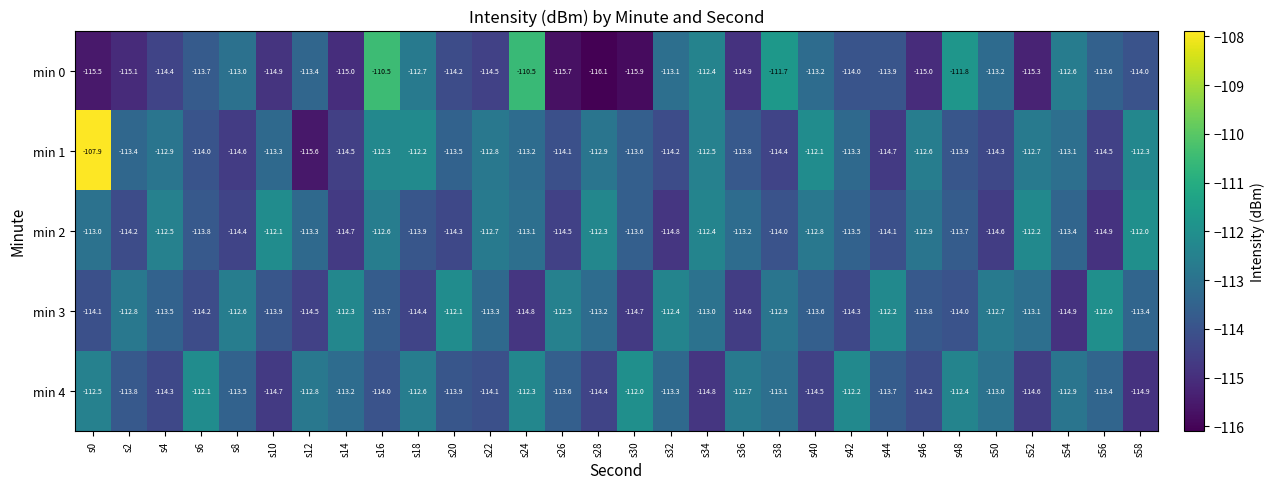

Rank the series at s8 from highest to lowest value.

min 3, min 0, min 4, min 2, min 1